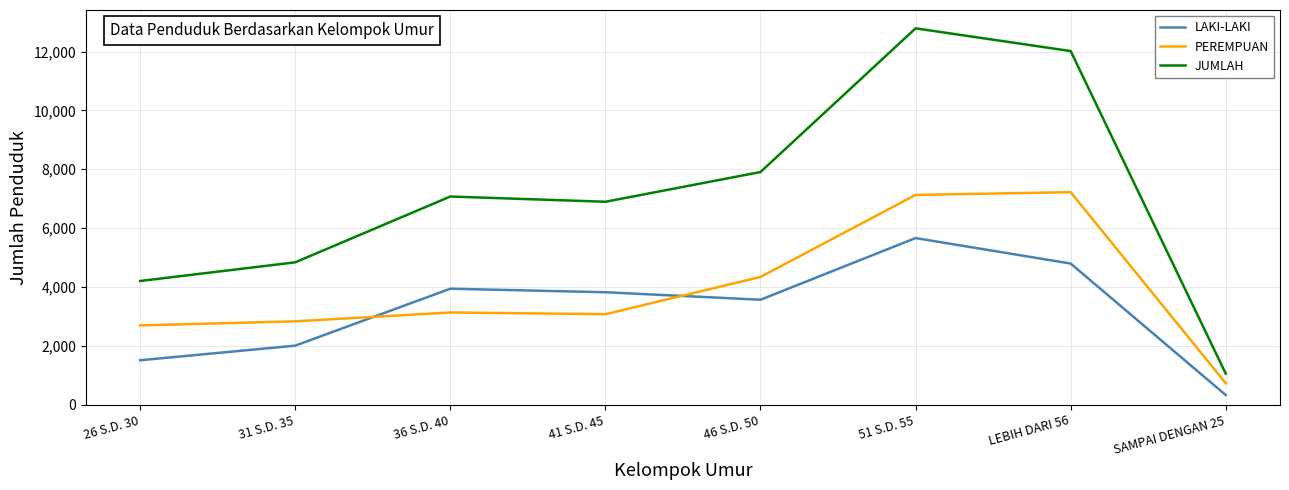

What value does the PEREMPUAN series have at LEBIH DARI 56, to the nearest 10?

7220